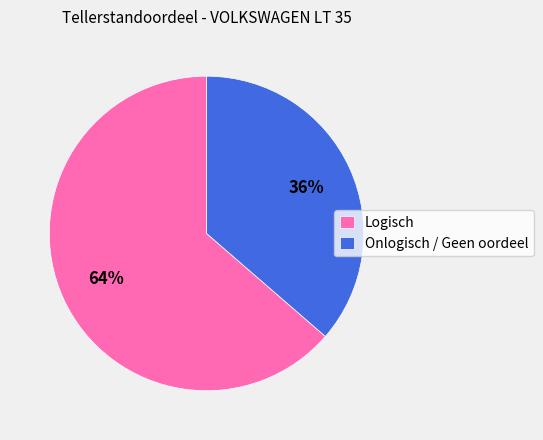

Is Logisch the majority of the pie?

Yes